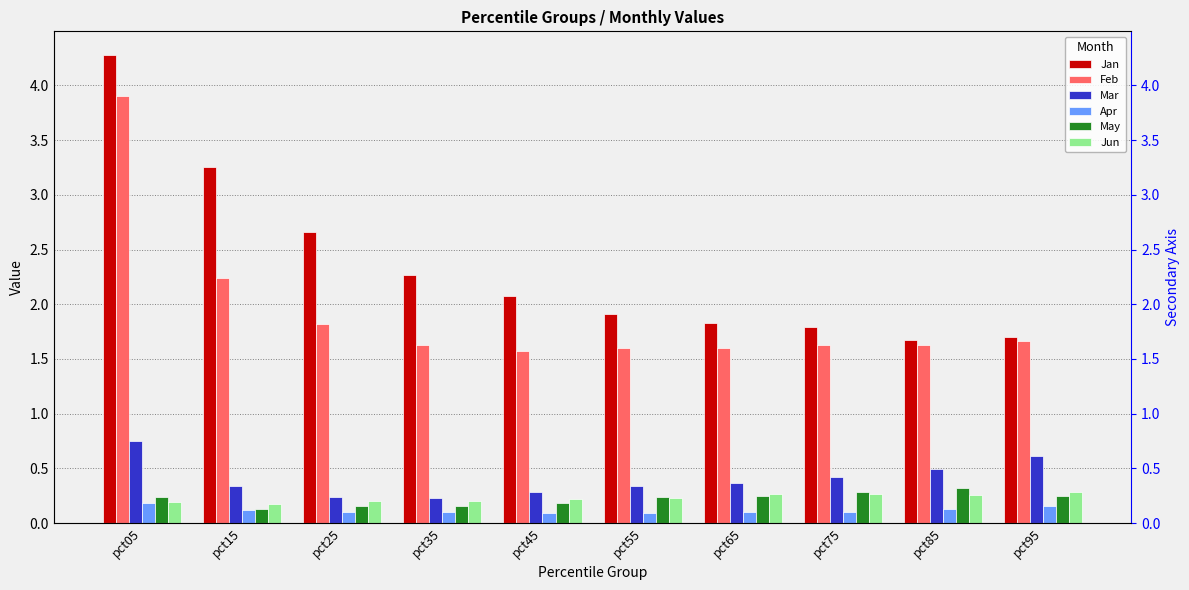

What is the sum of all Feb values?

19.3